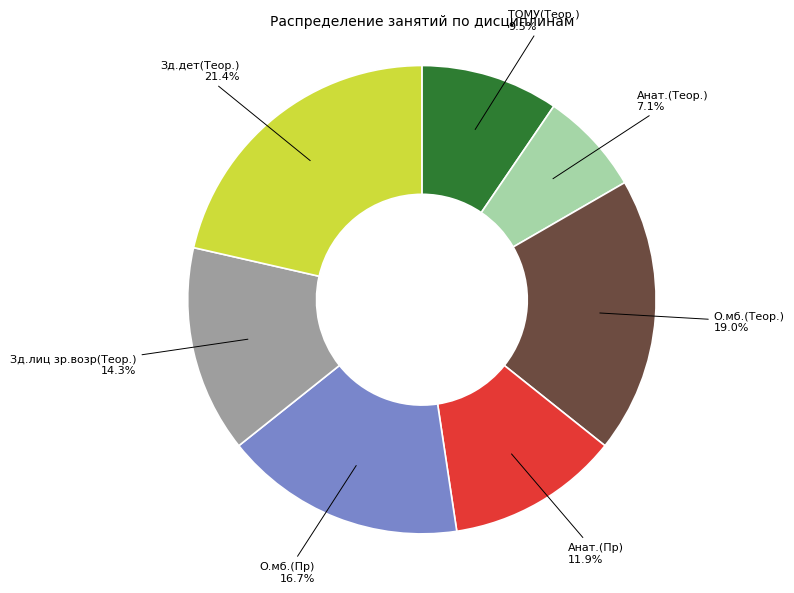

Count the number of slices in the pie.

7